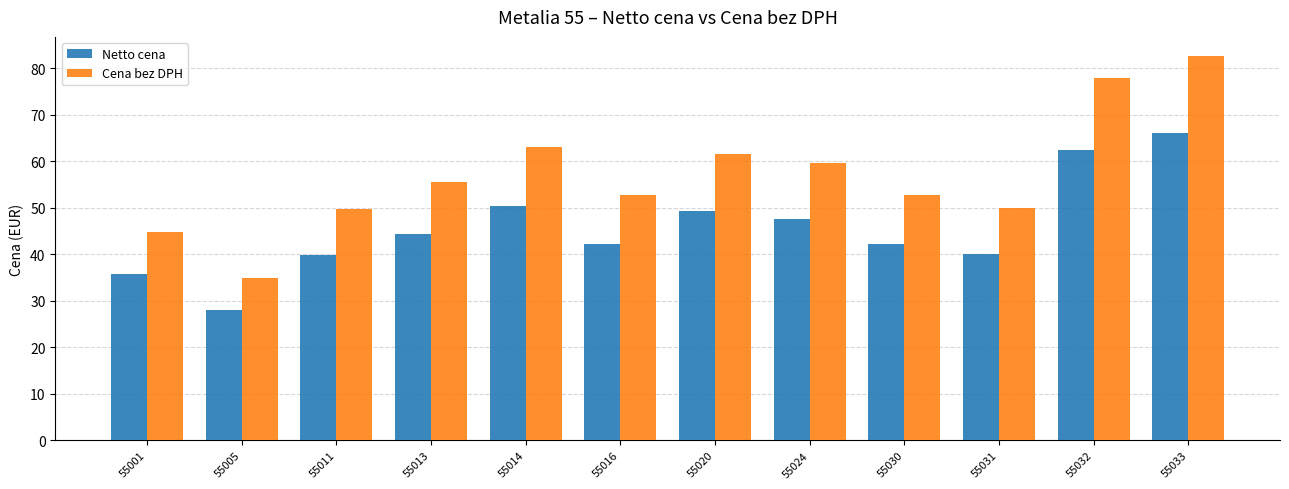

What is the highest value of the Netto cena series?

66.1